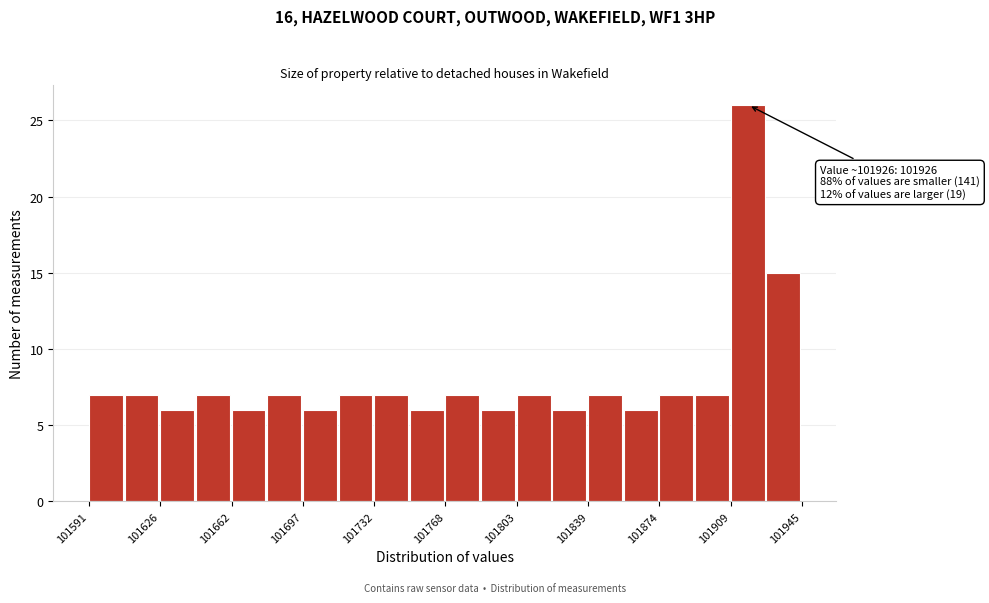

Read against the x-axis, roughly where is the centre of the tallest bar?

101920